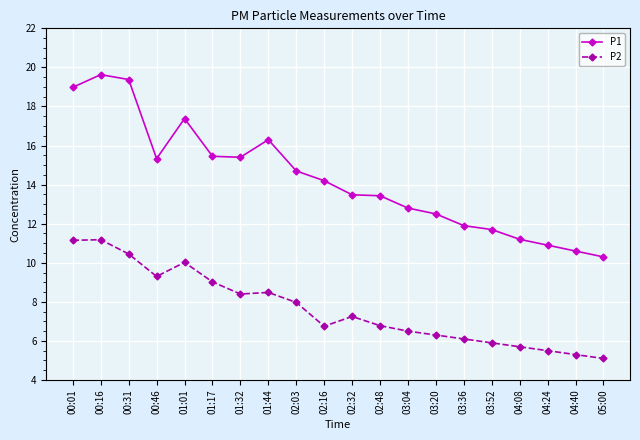

What is the average value of the P1 series?

14.3